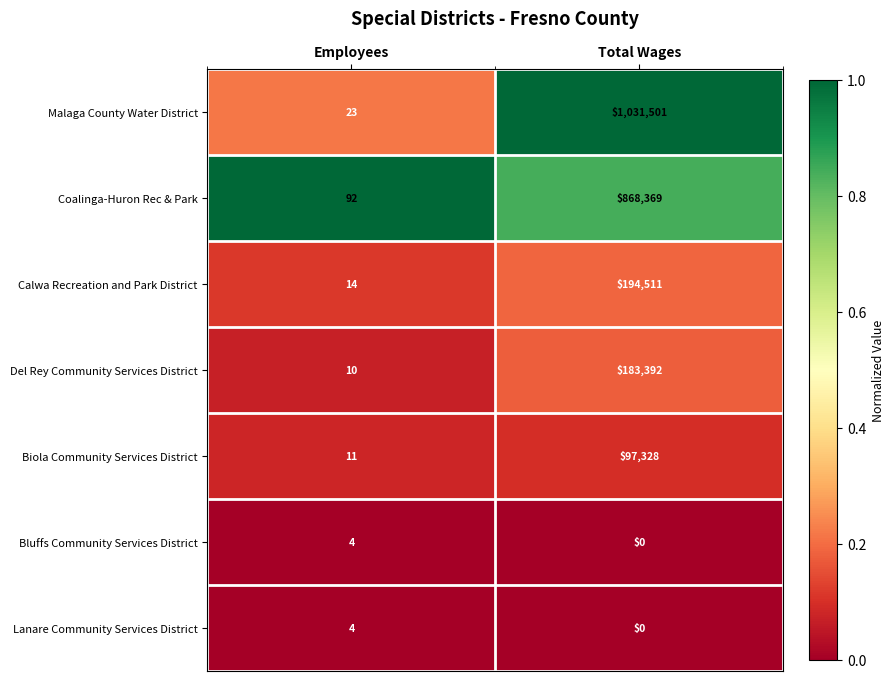

What value does the Biola Community Services District series have at Total Wages, to the nearest 10?

97330